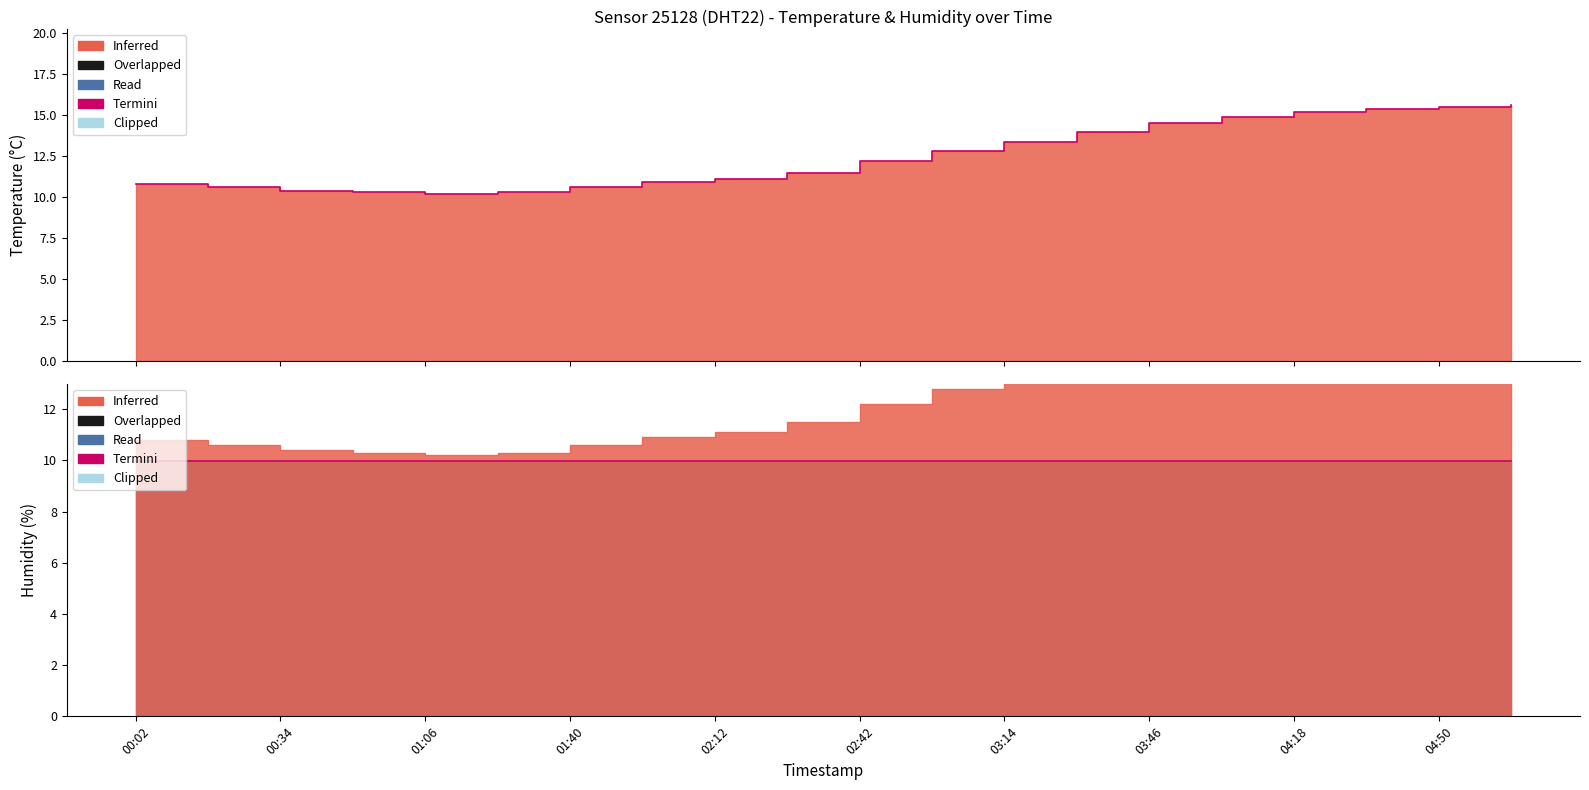

Rank the categories by value from lowest to highest.

01:06, 00:50, 01:23, 00:34, 00:18, 01:40, 00:02, 01:56, 02:12, 02:28, 02:42, 02:58, 03:14, 03:30, 03:46, 04:02, 04:18, 04:34, 04:50, 05:06